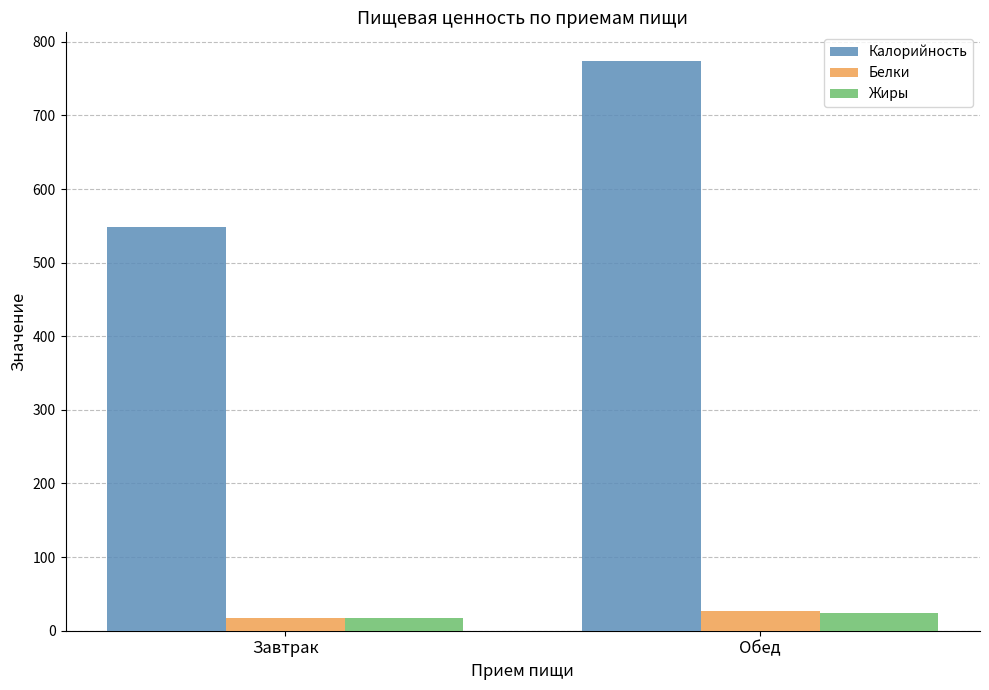

Reading left to right, transcribe all the data shown in this chart.

Калорийность: 548.3	774.1
Белки: 17.2	26.9
Жиры: 17.1	23.7